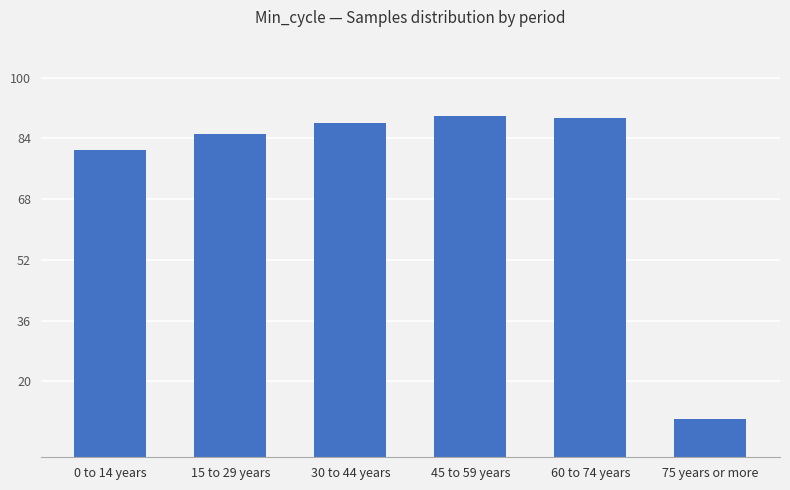

What is the change in value from 0 to 14 years to 75 years or more?

-70.9